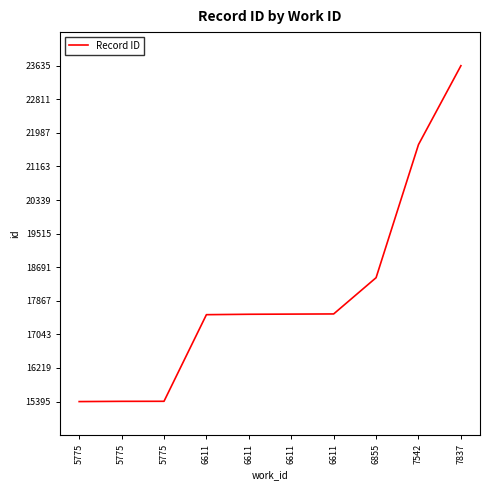

What is the value of the 1st point from the left?

15395